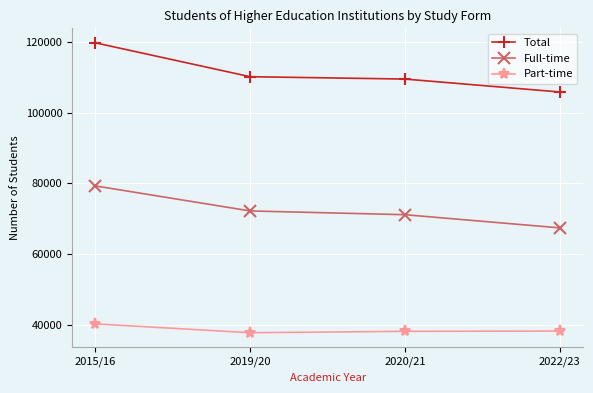

What is the difference between the Full-time values at 2020/21 and 2019/20?

1061